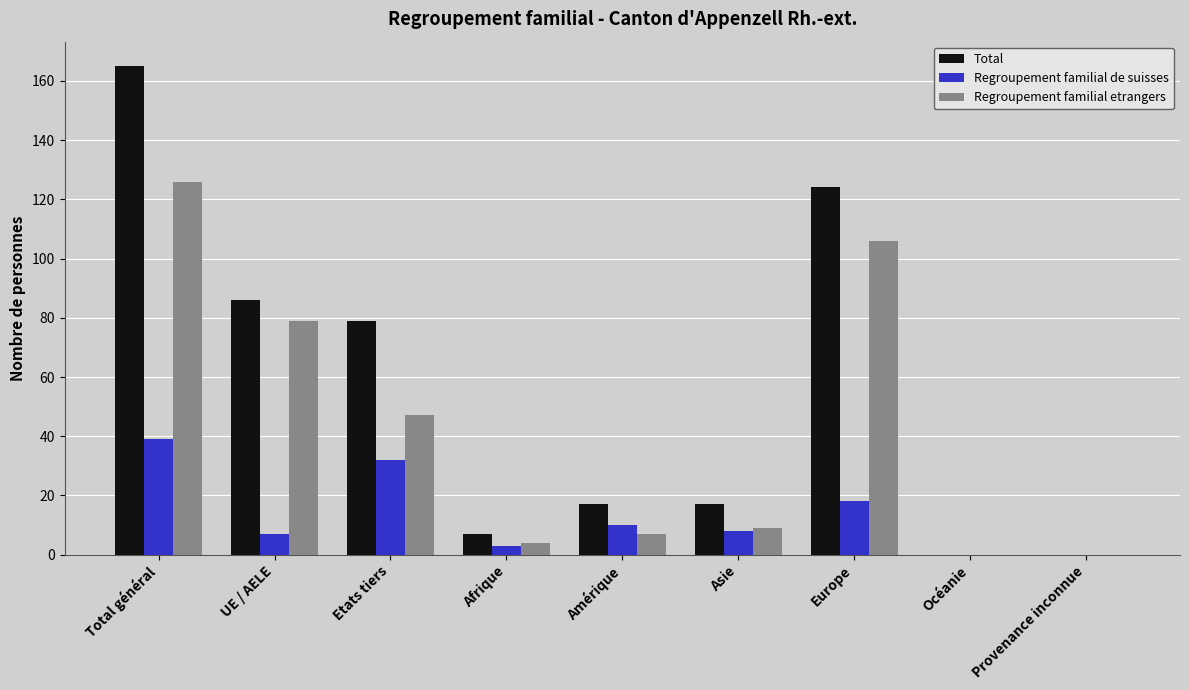

At which label is Regroupement familial de suisses closest to 19?

Europe